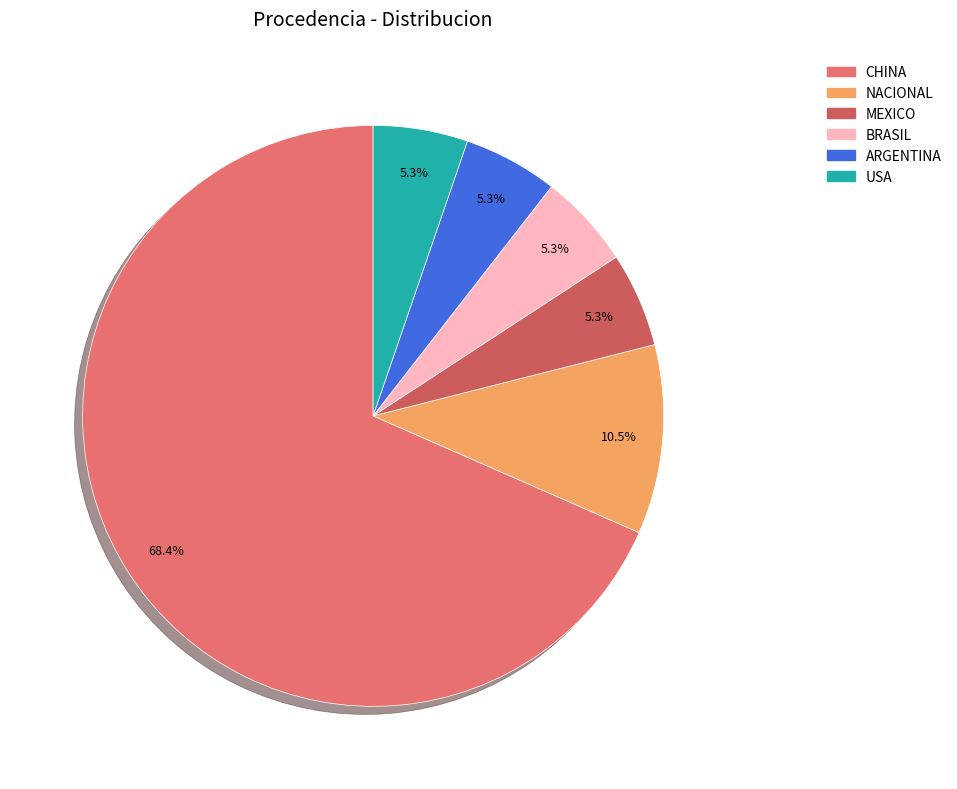

To the nearest percent, what percentage of the pie is CHINA?

68%